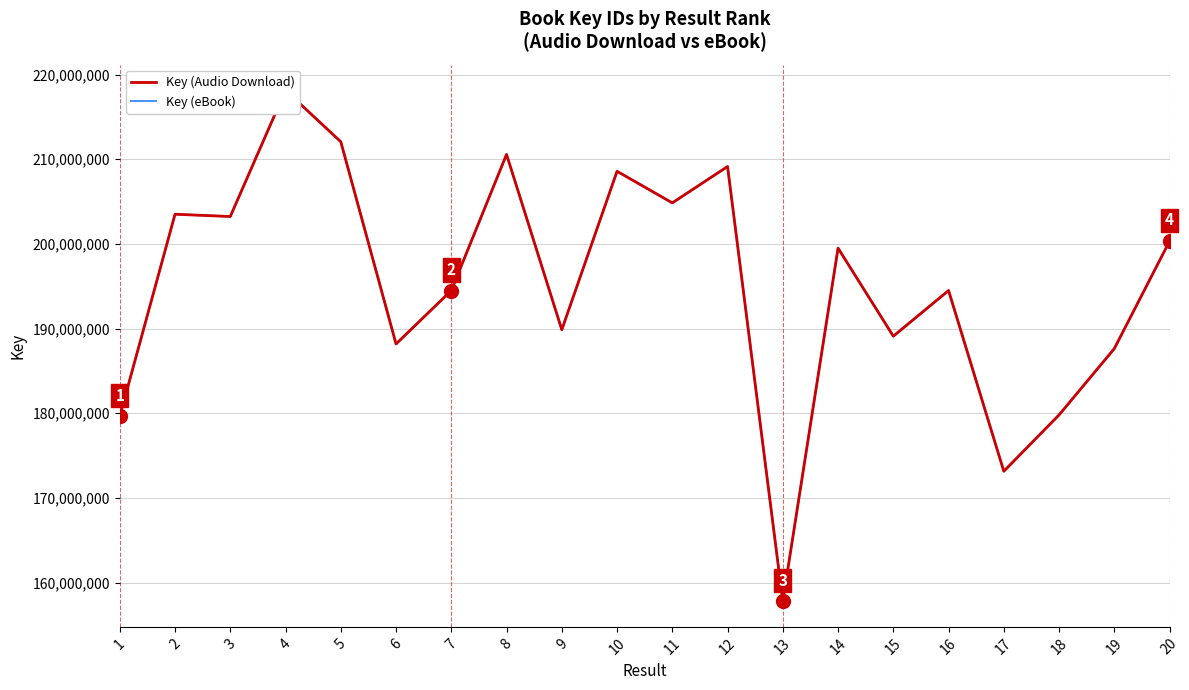

How many categories are shown in the chart?

20